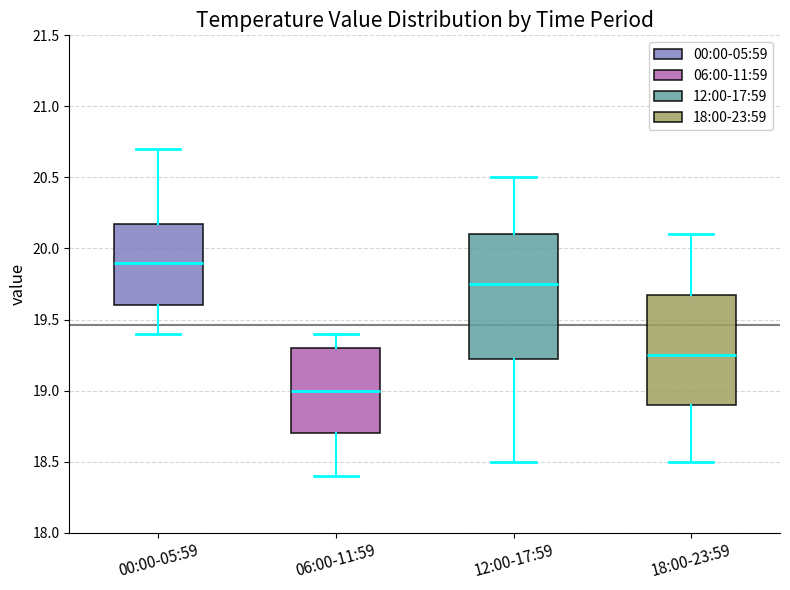

Where is the upper edge of the box for 12:00-17:59 on the y-axis? The values are not printed on the chart, so give them approximately, as read against the axis.

20.10